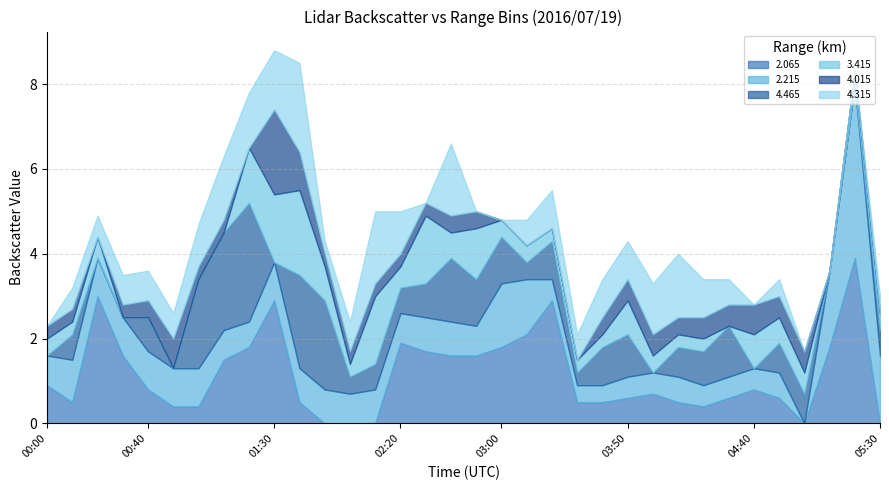

What is the highest value of the 2.065 series?

3.9